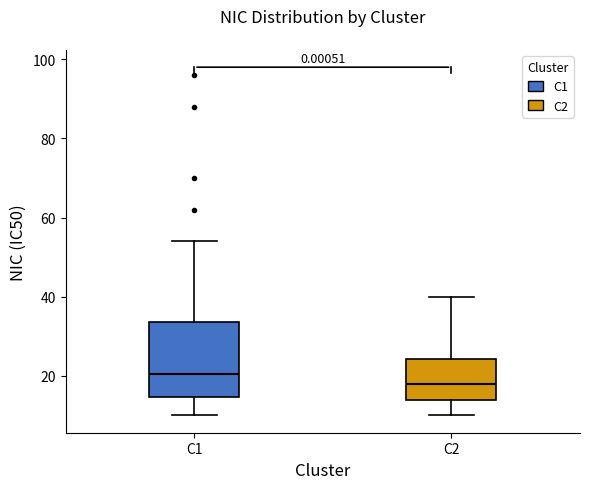

Reading left to right, transcribe this box plot: for each box, give where its median line is, the range the box spans, and where its two whiskers end, as read against the y-axis. The values are not printed on the chart, so give them approximately, as read against the axis.

C1: median 20, box 14 to 34, whiskers 10 to 54
C2: median 18, box 14 to 24, whiskers 10 to 40